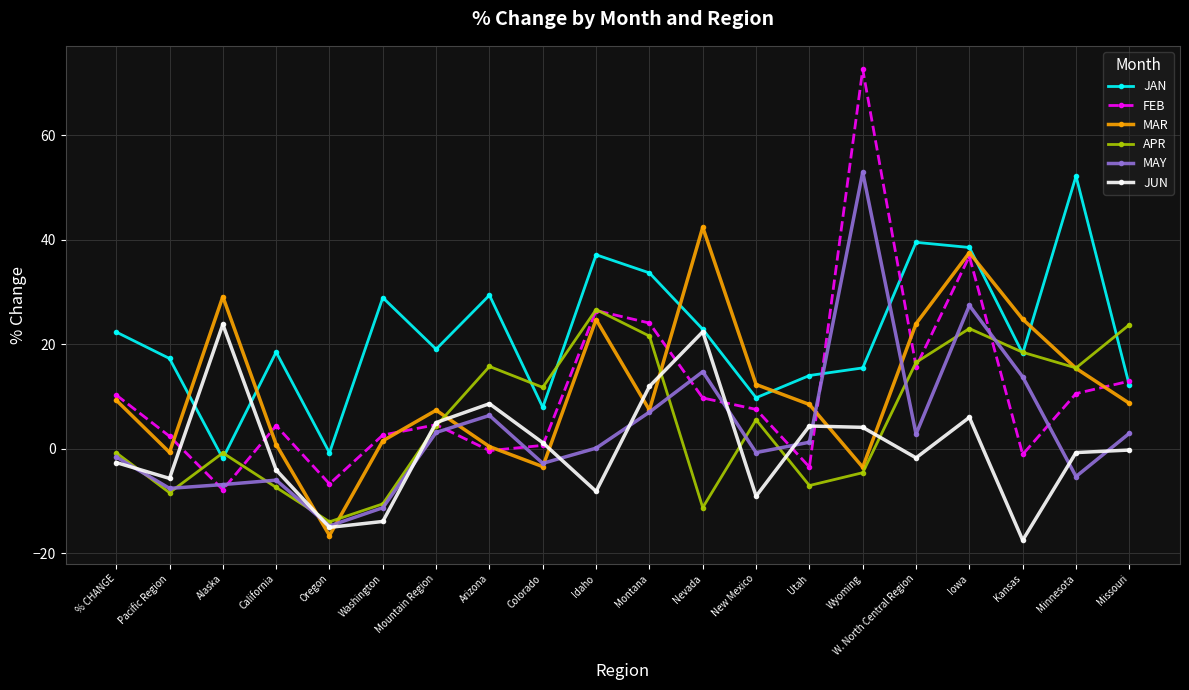

What is the label of the 2nd point from the left?

Pacific Region